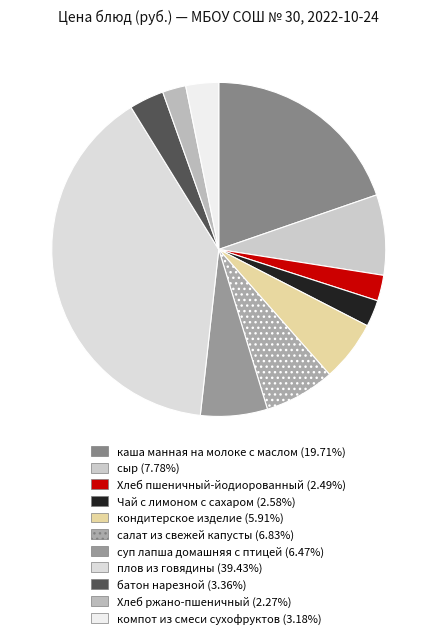

What portion of the pie excludes Хлеб пшеничный-йодиорованный?

97.5%